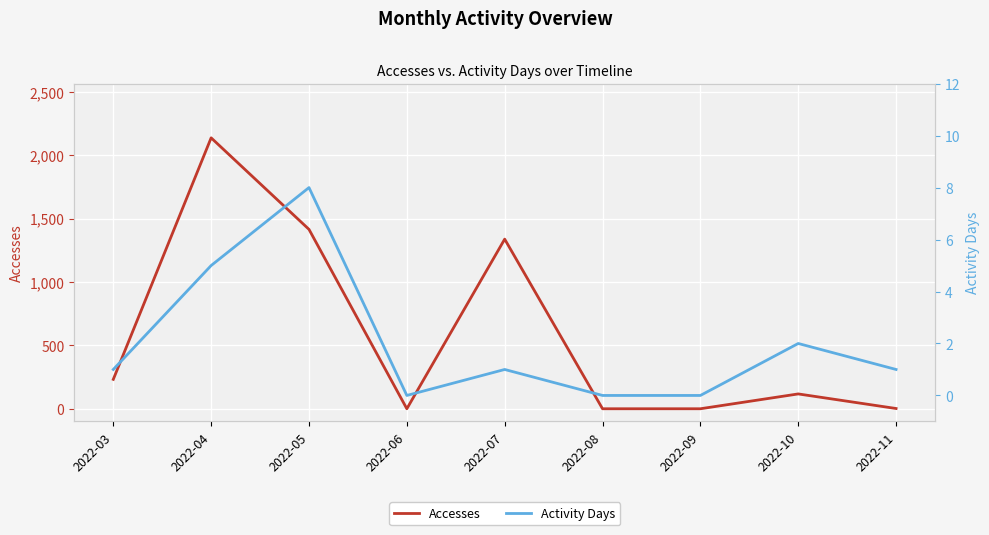

How many data points in Accesses are less than 117?

4